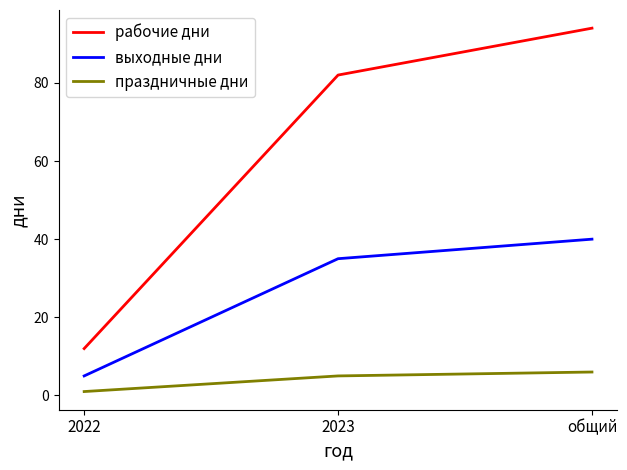

What is the maximum value for праздничные дни?

6